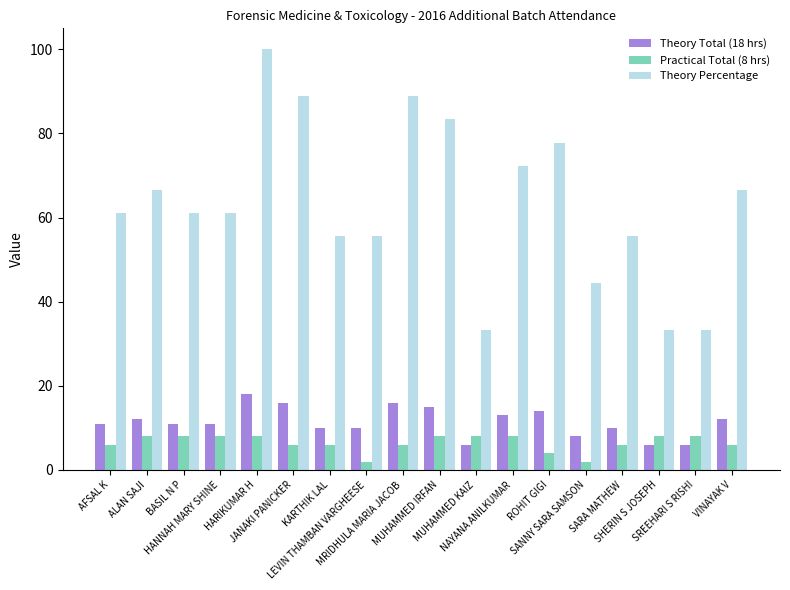

What is the sum of the Practical Total (8 hrs) values at SANNY SARA SAMSON and HANNAH MARY SHINE?

10.0